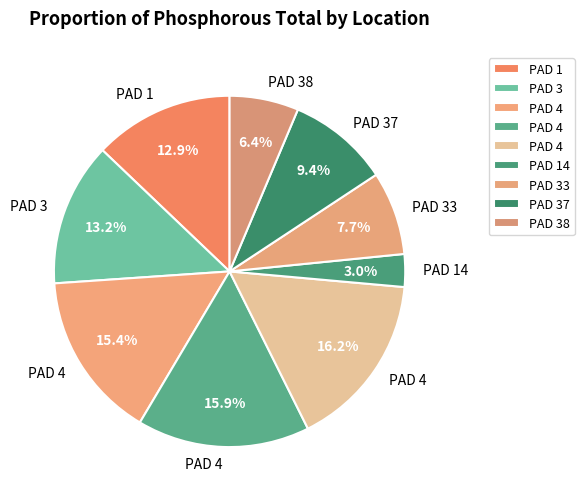

How many slices are in this pie chart?

9